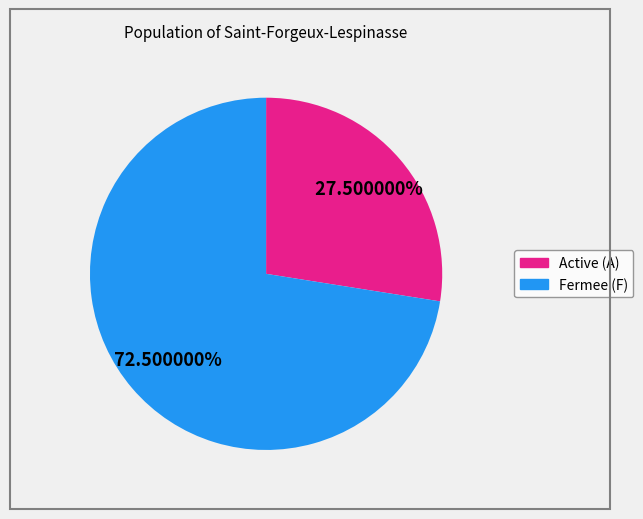

Is there a majority slice in this chart?

Yes